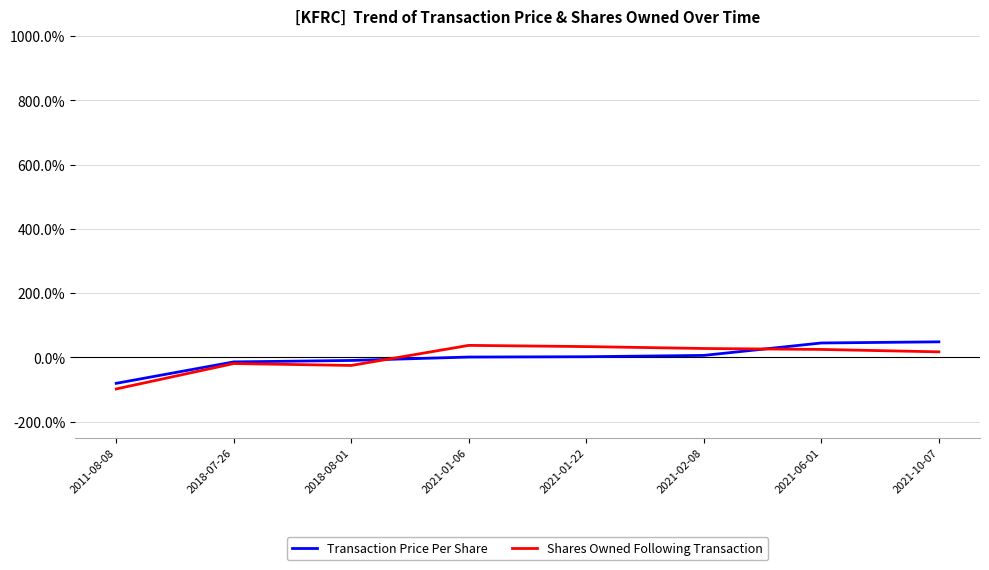

The value of Shares Owned Following Transaction at 2021-06-01 is 25.0. True or false?

True